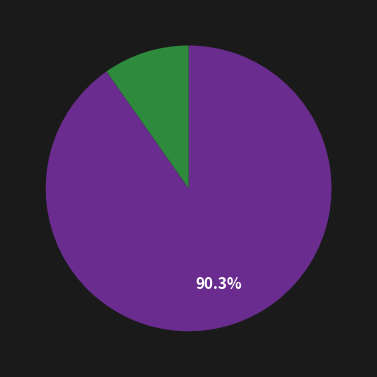

Is there a majority slice in this chart?

Yes